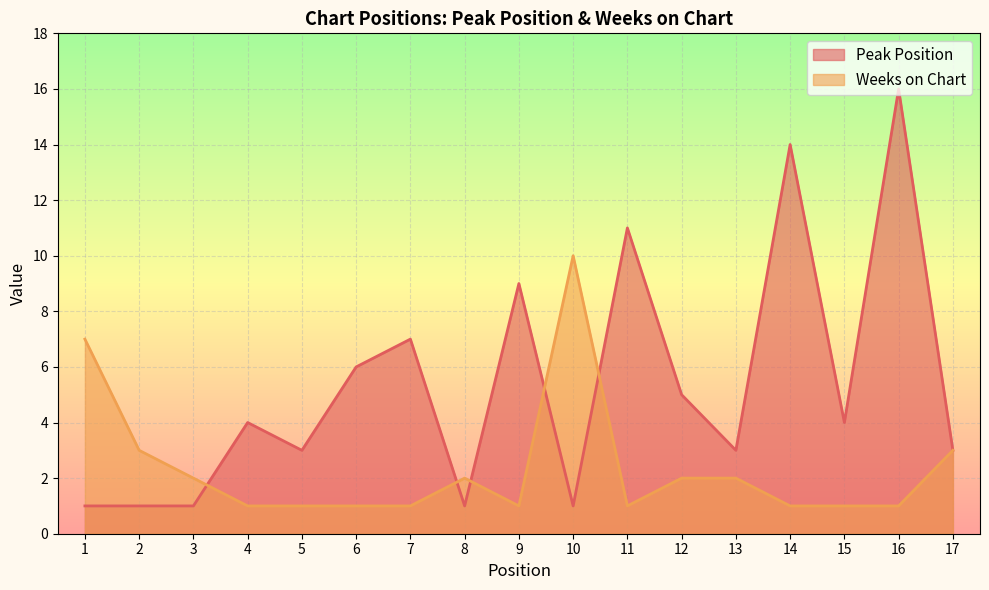

Where is Peak Position nearest to the value 8?

7